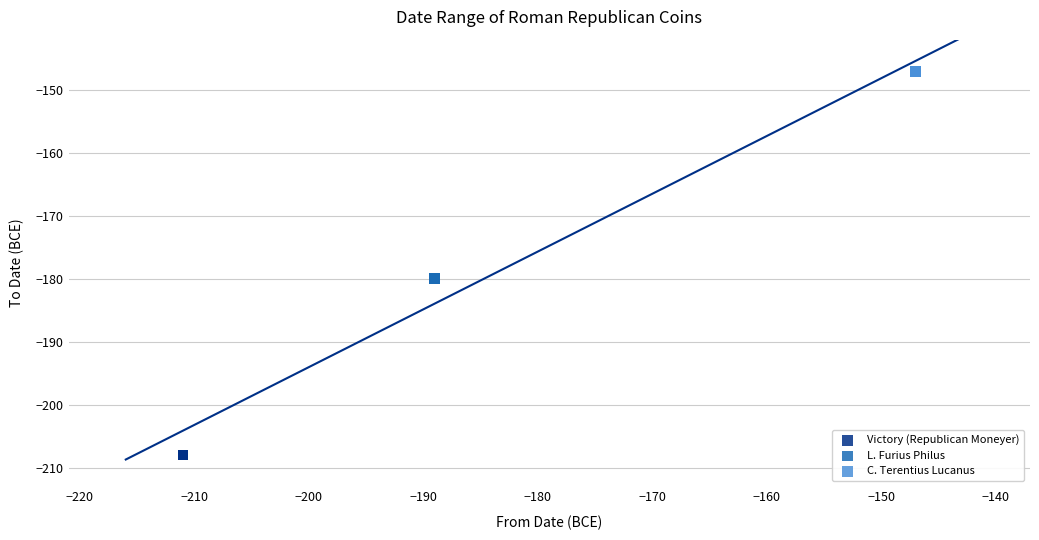

Which series contains the lowest Y value?

Victory (Republican Moneyer)